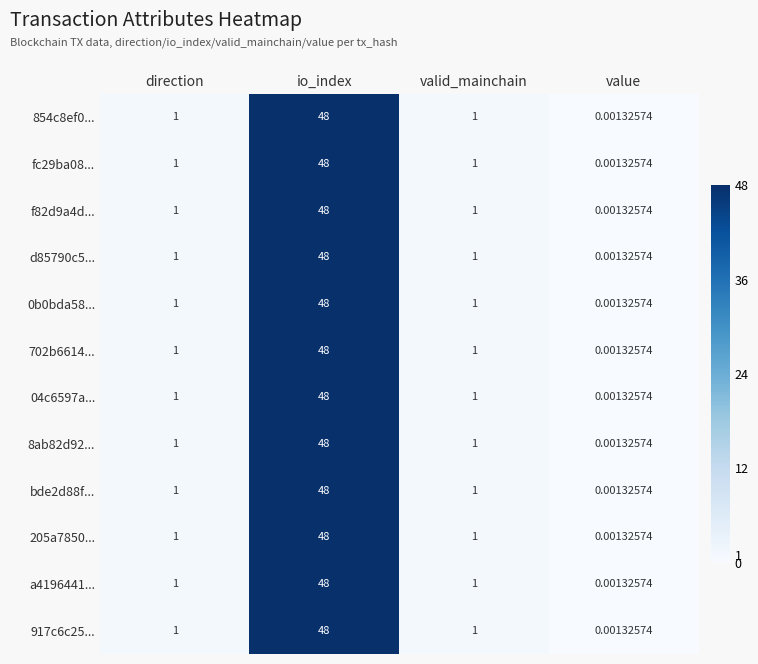

At which category is the sum across all series the highest?

io_index